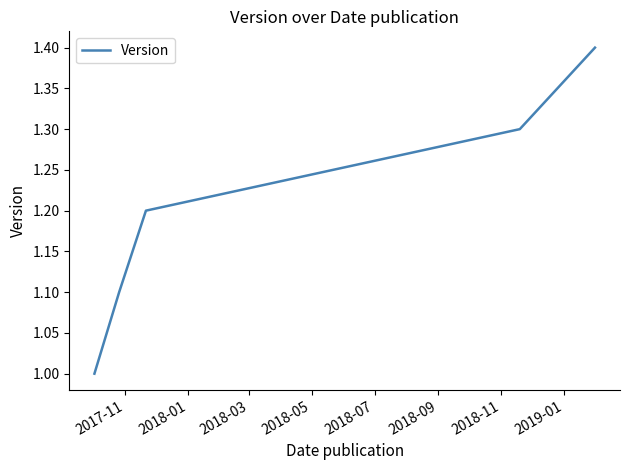

What is the sum of all values?

6.0